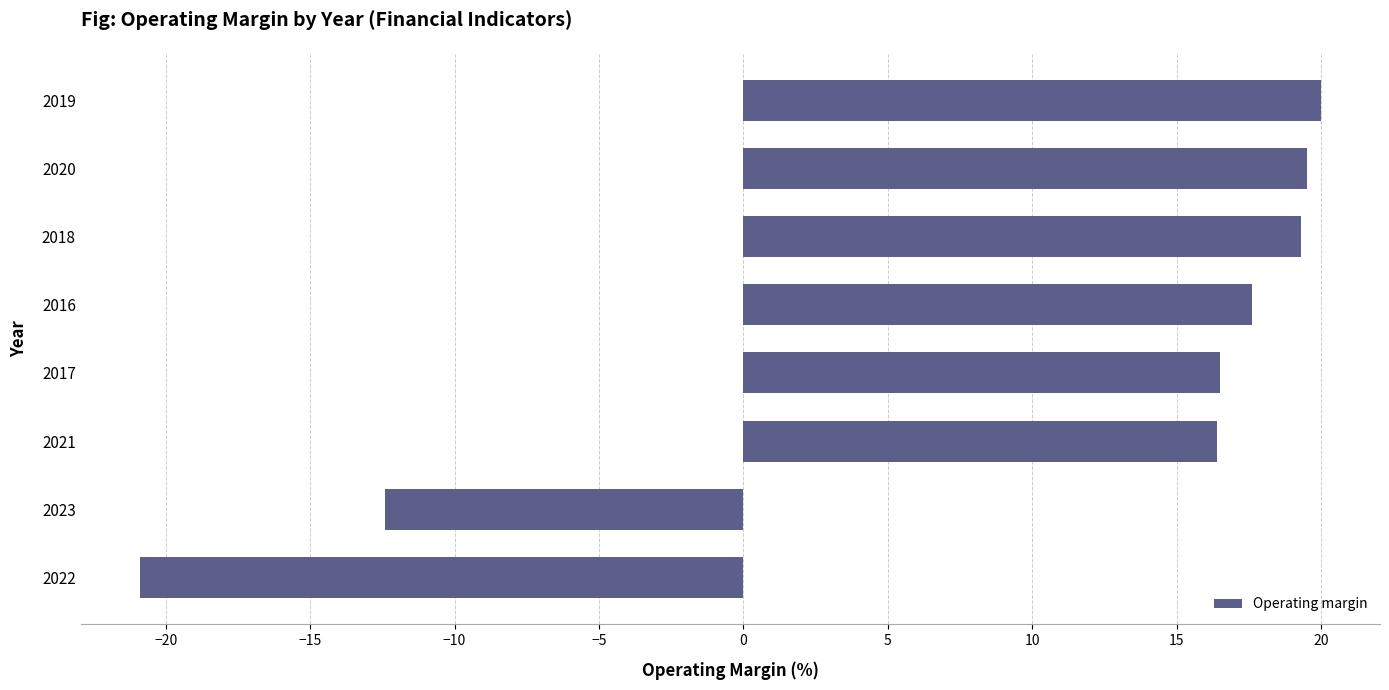

Where is the data nearest to the value 0?

2023